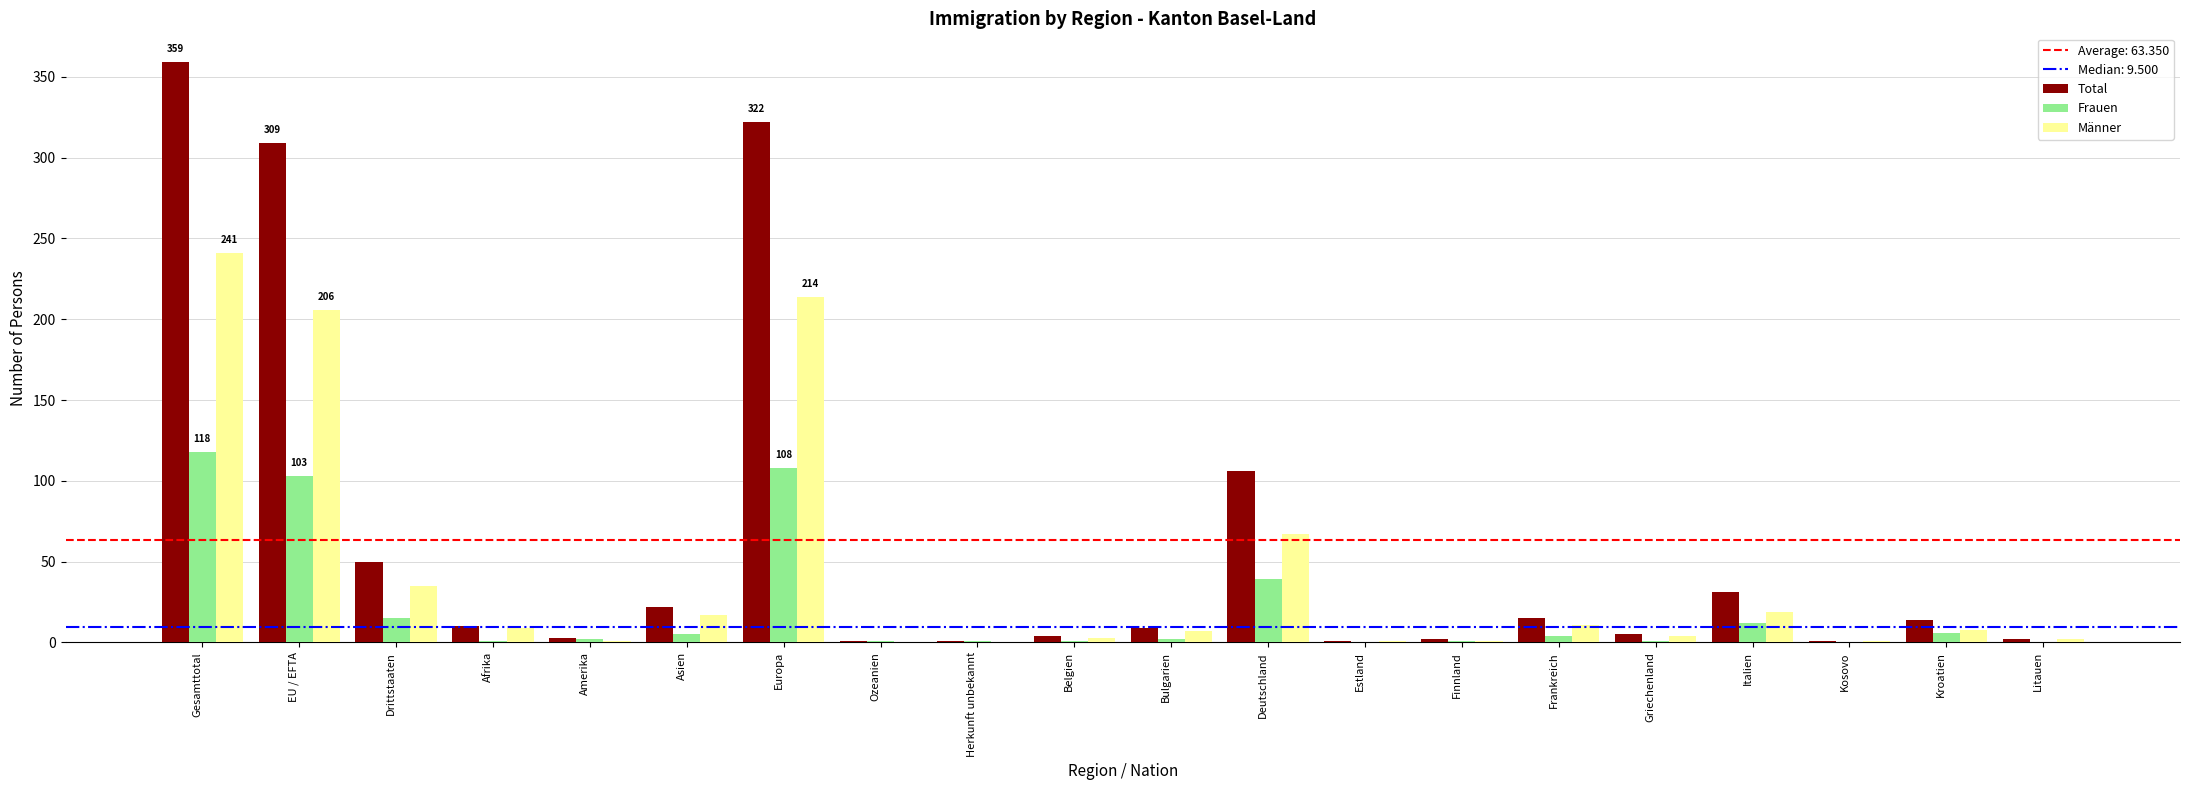

The Frauen series shows 1 at Ozeanien. True or false?

True